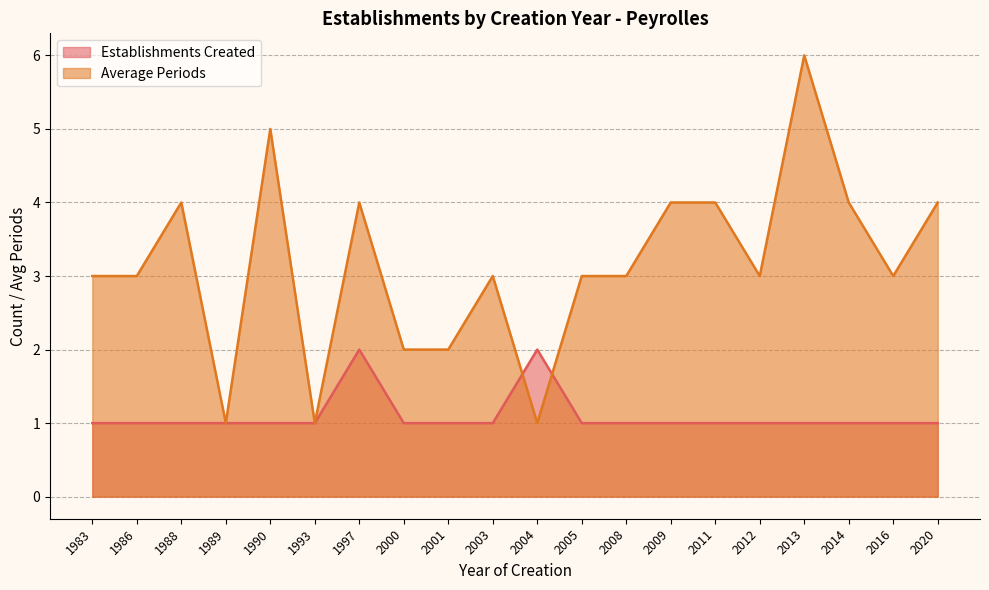

What is the difference between the second highest and minimum values in the Average Periods series?

4